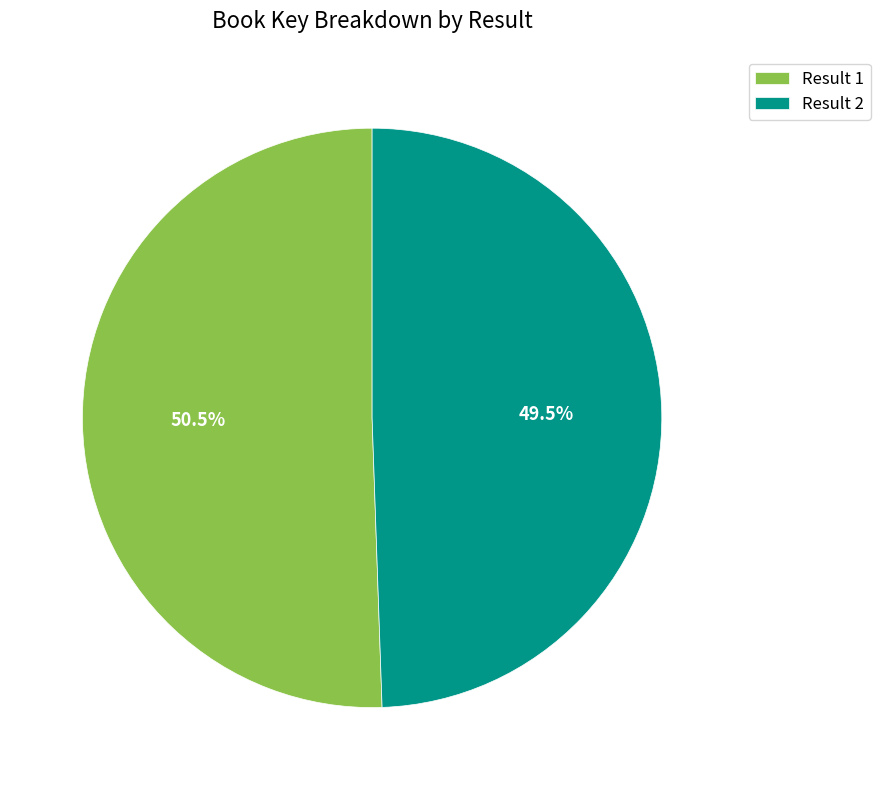

Is the sum of Result 1 and Result 2 greater than half?

Yes